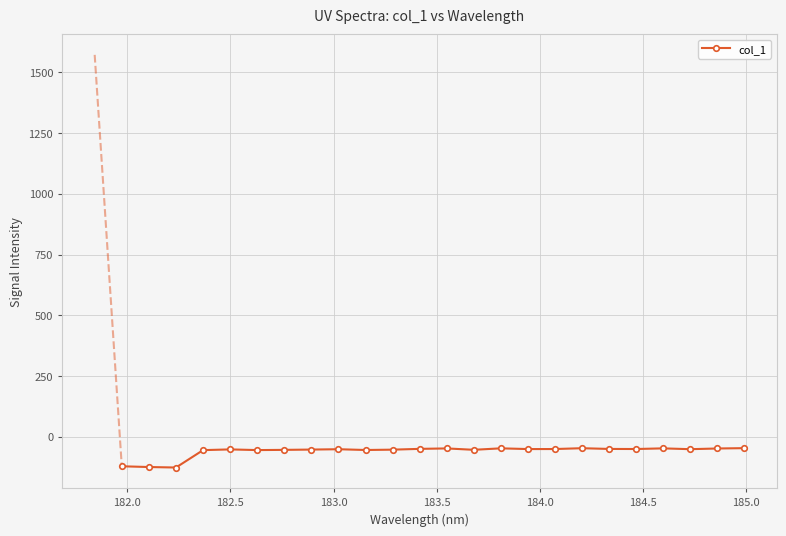

What is the minimum value shown in the chart?

-126.9